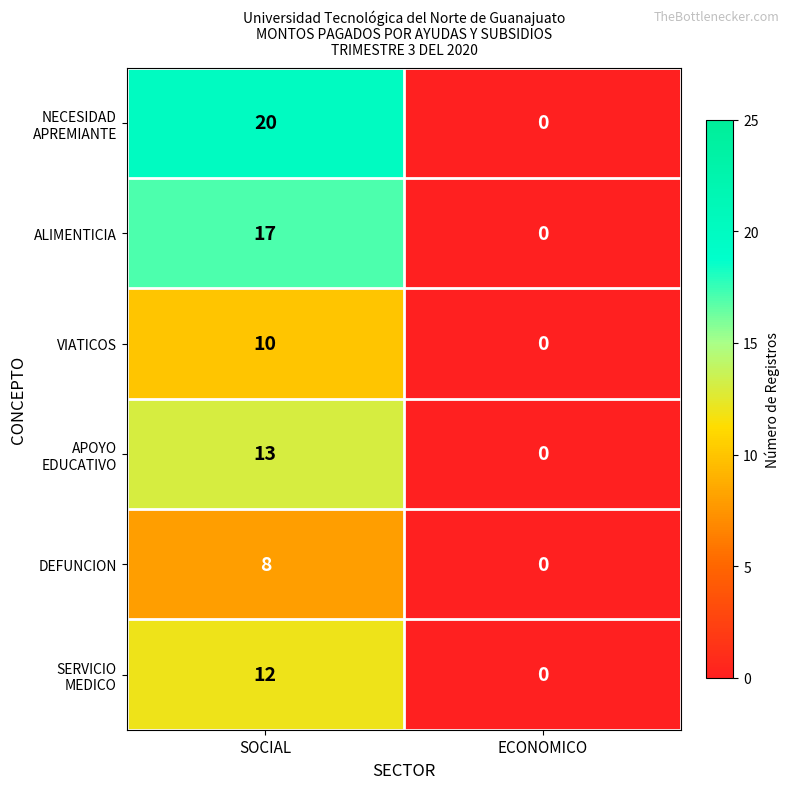

What is the total value across all series at SOCIAL?

80